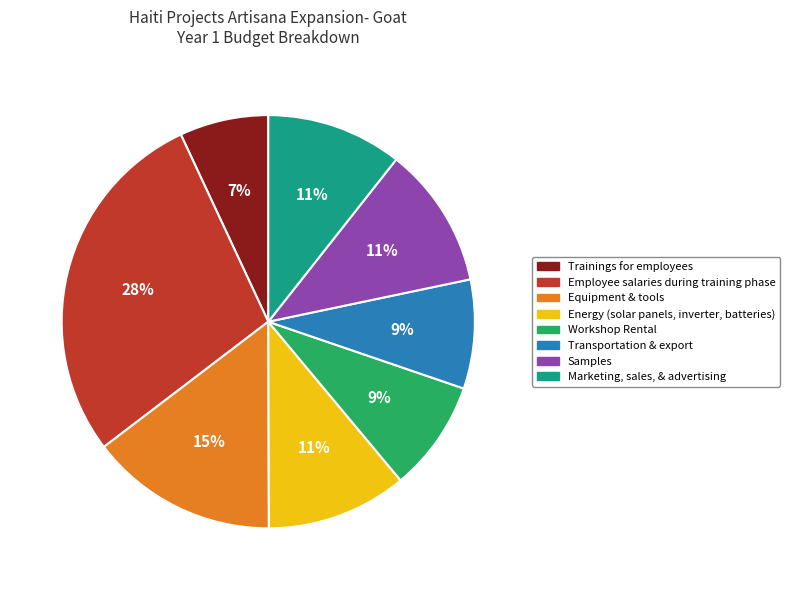

How many slices are in this pie chart?

8